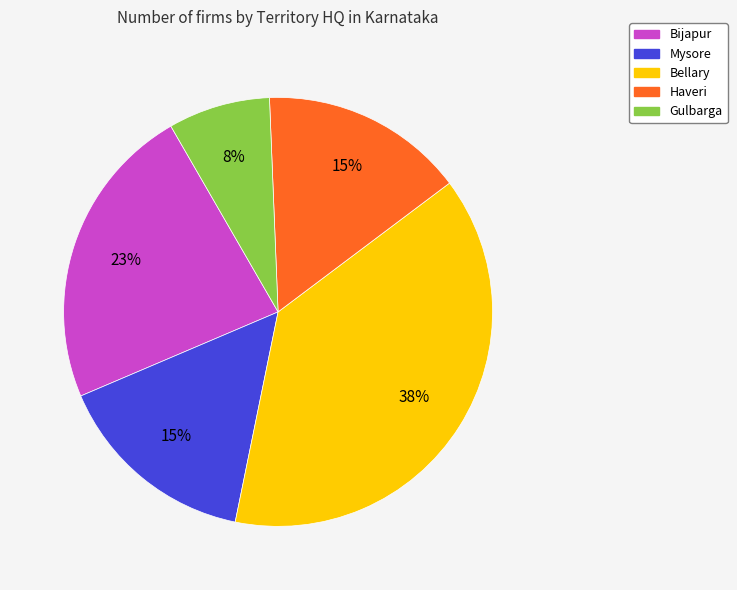

What is the ratio of the value at Haveri to the value at Mysore?

1.0